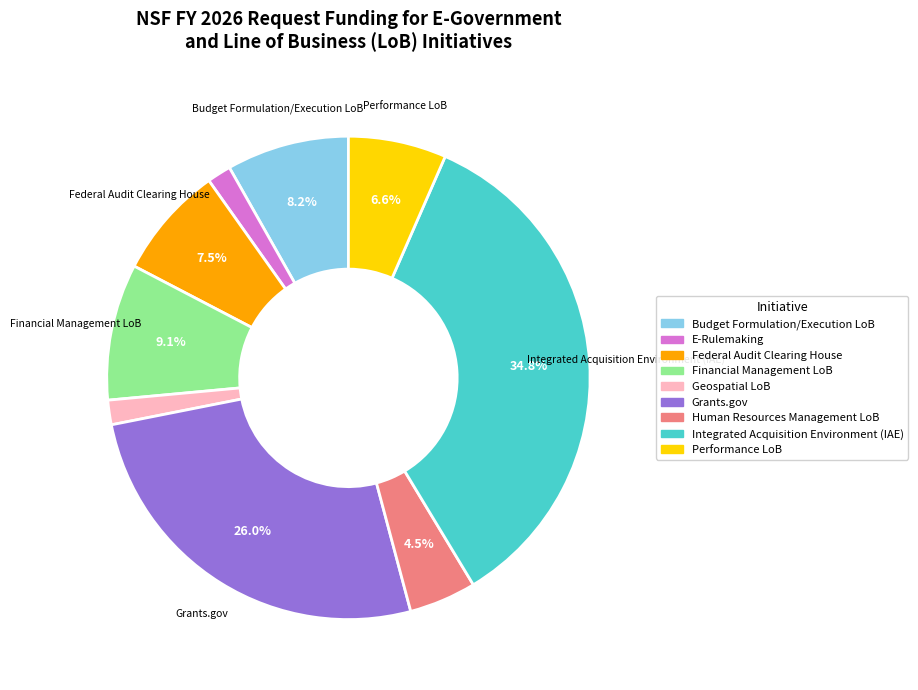

To the nearest percent, what portion does Budget Formulation/Execution LoB represent?

8%